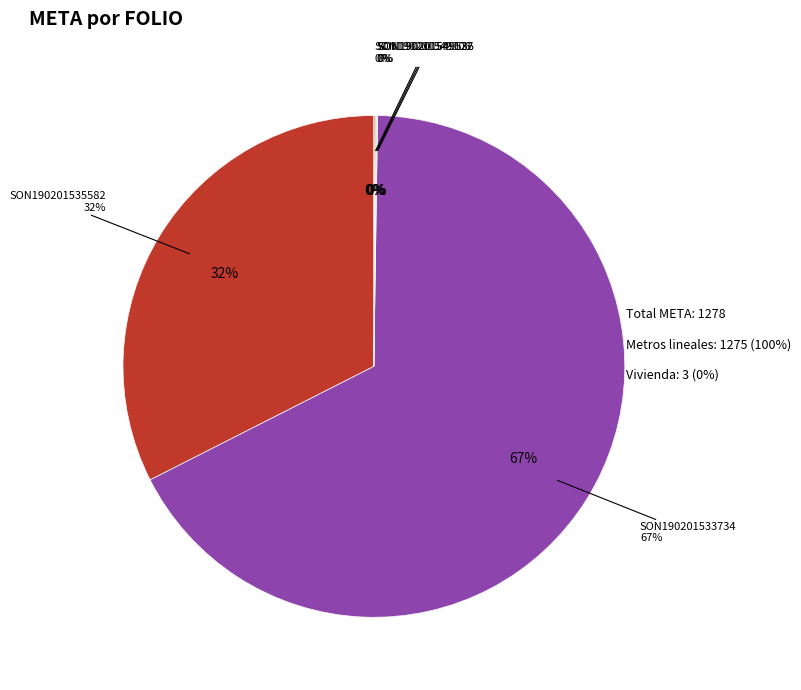

To the nearest percent, what portion does SON190201533734 represent?

67%